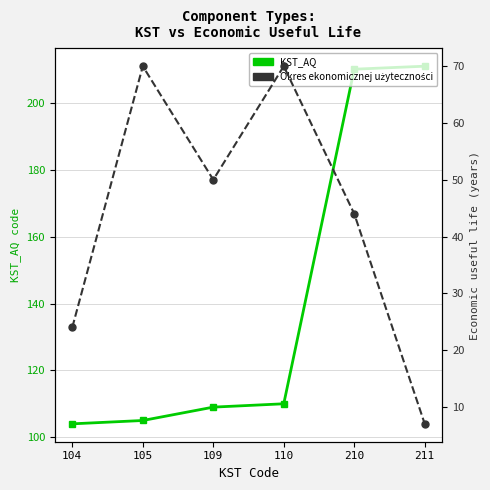

Which series has the widest spread of values?

KST_AQ